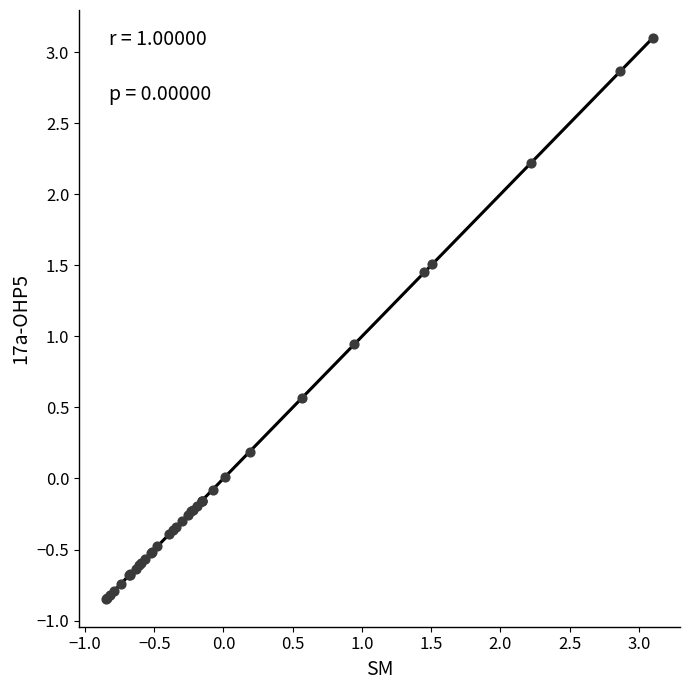

What Y value in the scatter plot is closest to 1?

0.9